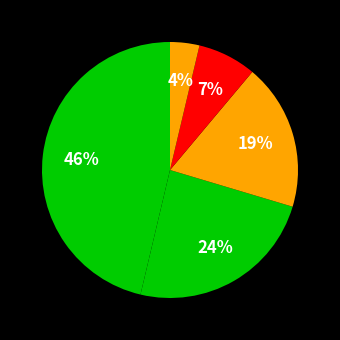

Count the number of slices in the pie.

5